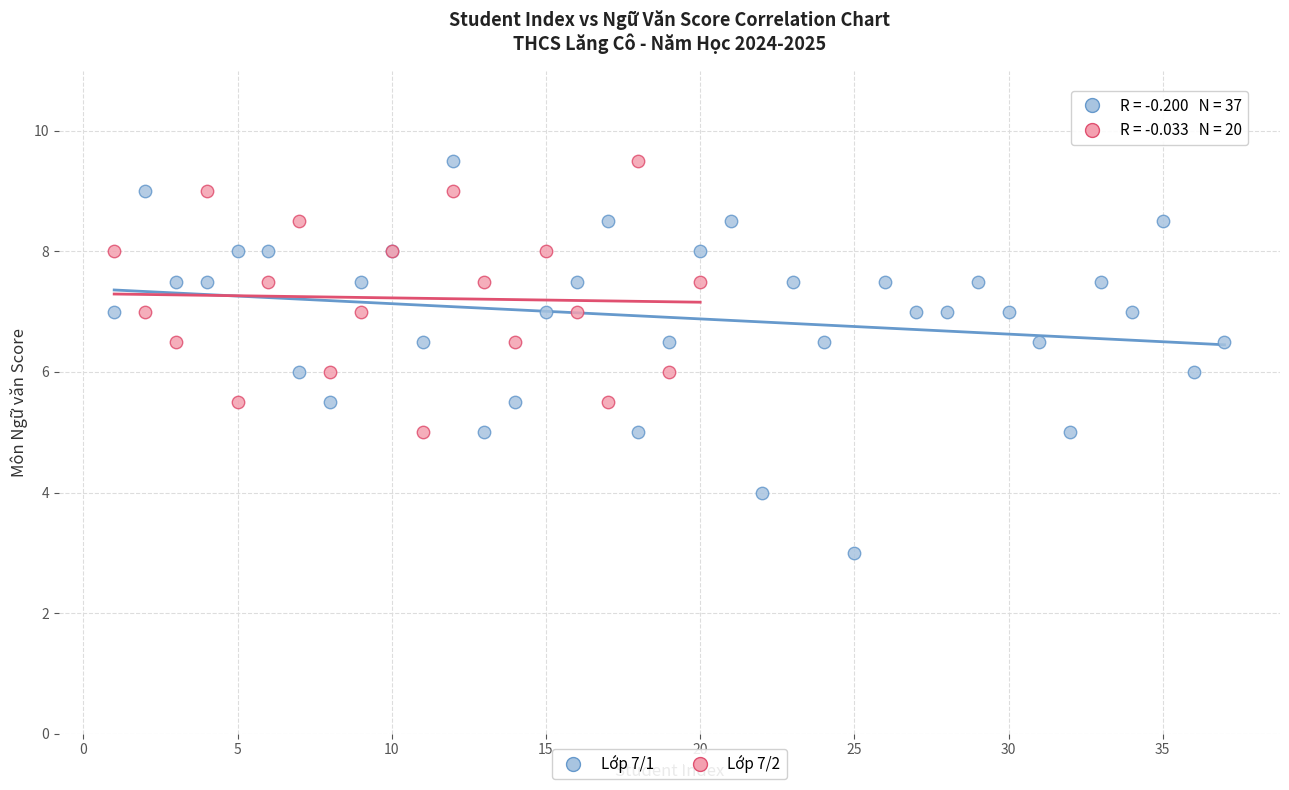

Which series reaches the minimum Y coordinate?

Lớp 7/1